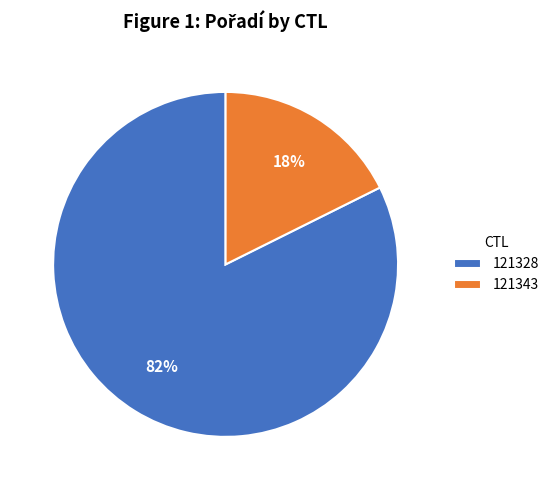

Is the sum of 121343 and 121328 greater than half?

Yes